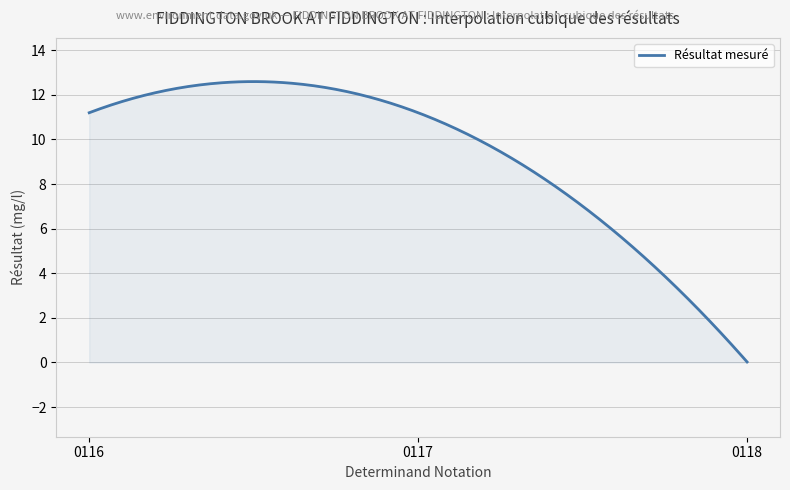

What is the greatest value displayed?

12.6